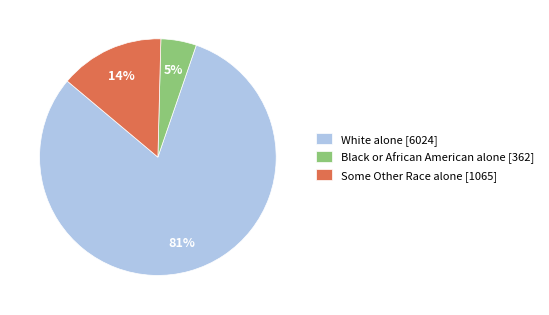

To the nearest percent, what is the difference between the largest and smallest slice percentages?

76%